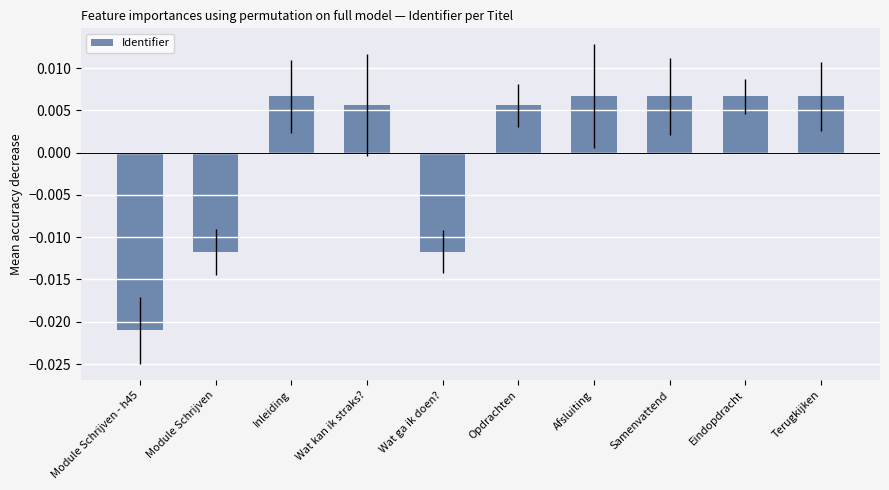

Which category has the lowest value across all series?

Module Schrijven - h45